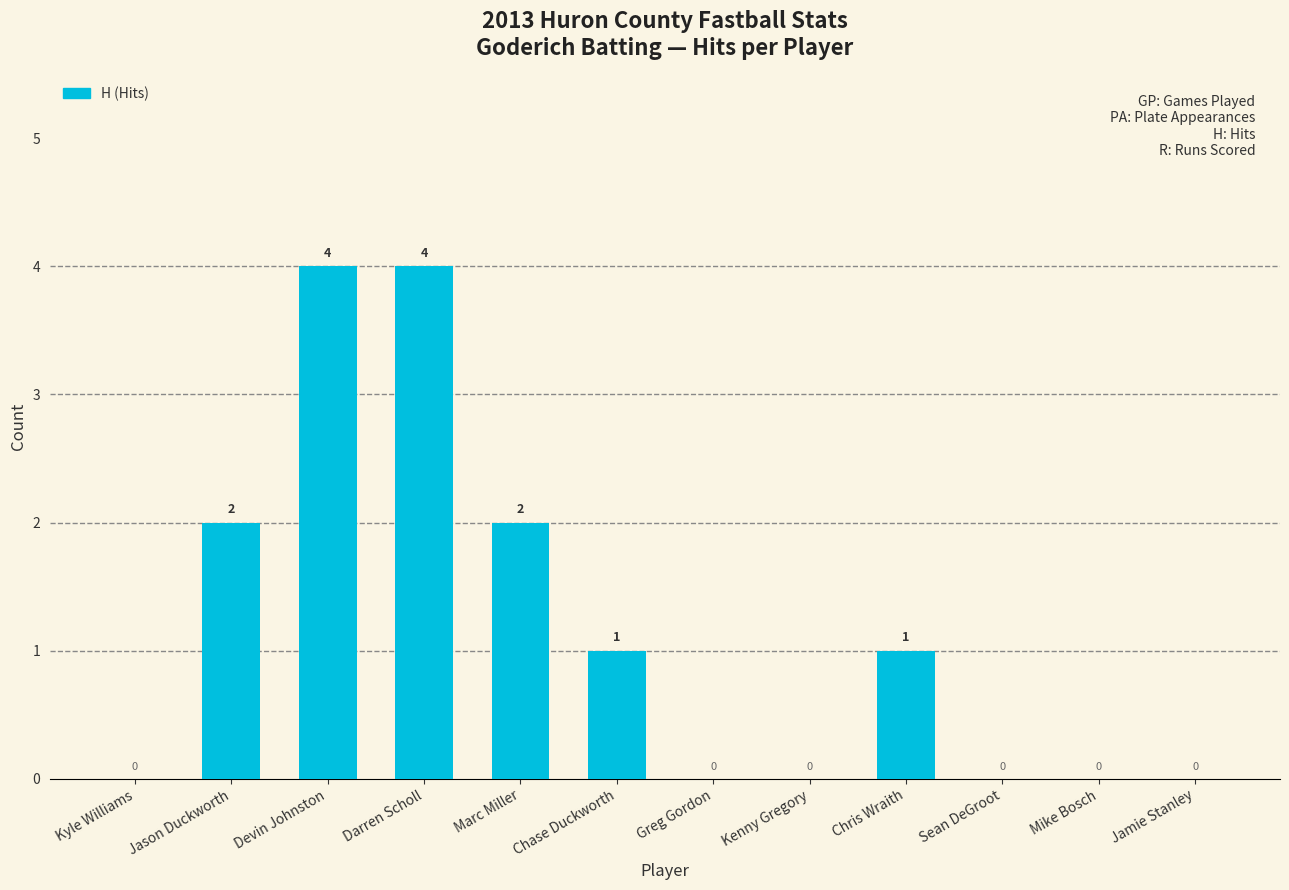

Between Devin Johnston and Sean DeGroot, which is larger?

Devin Johnston